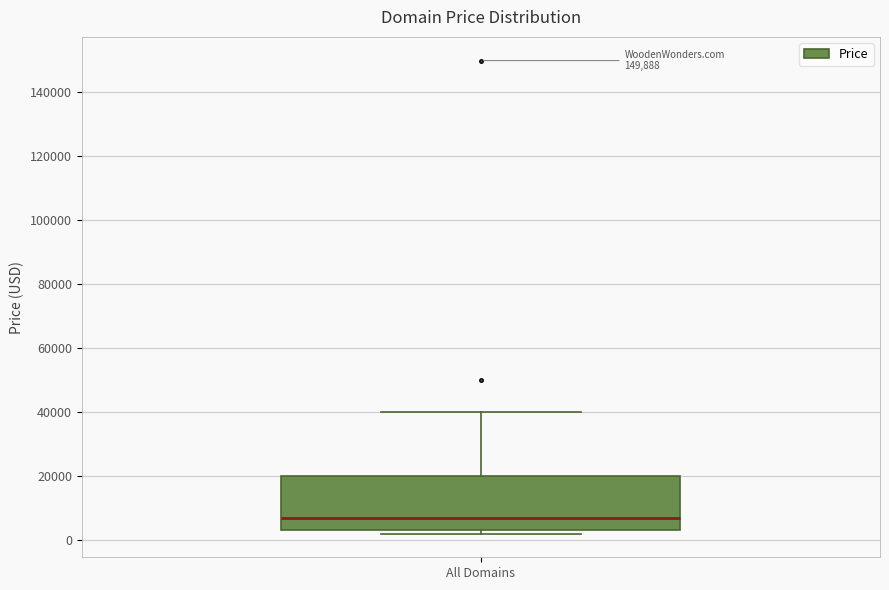

Where is the upper edge of the box for All Domains on the y-axis? The values are not printed on the chart, so give them approximately, as read against the axis.

20000